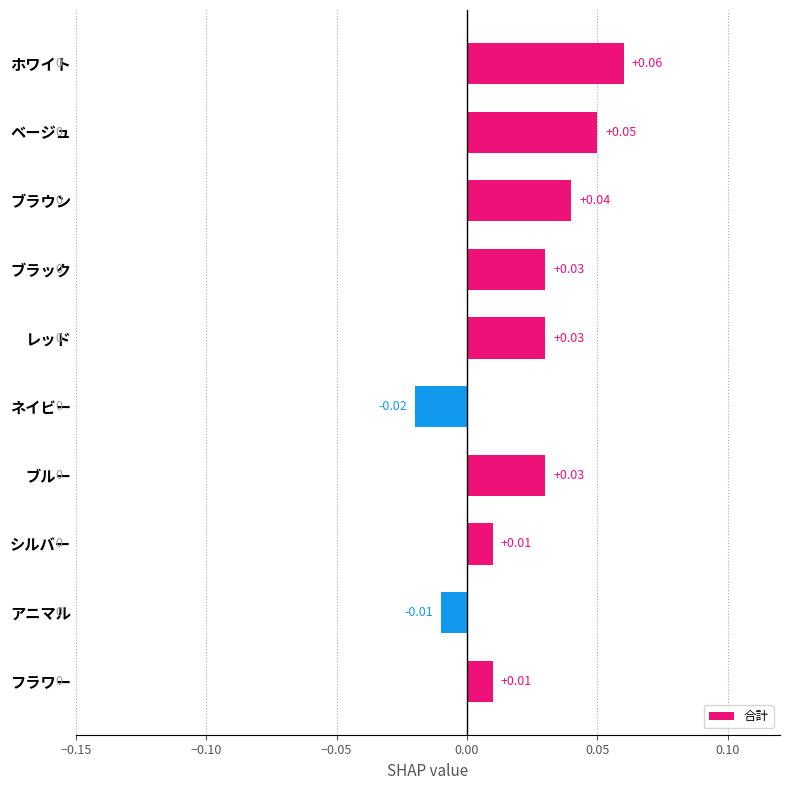

How many values are above zero?

8